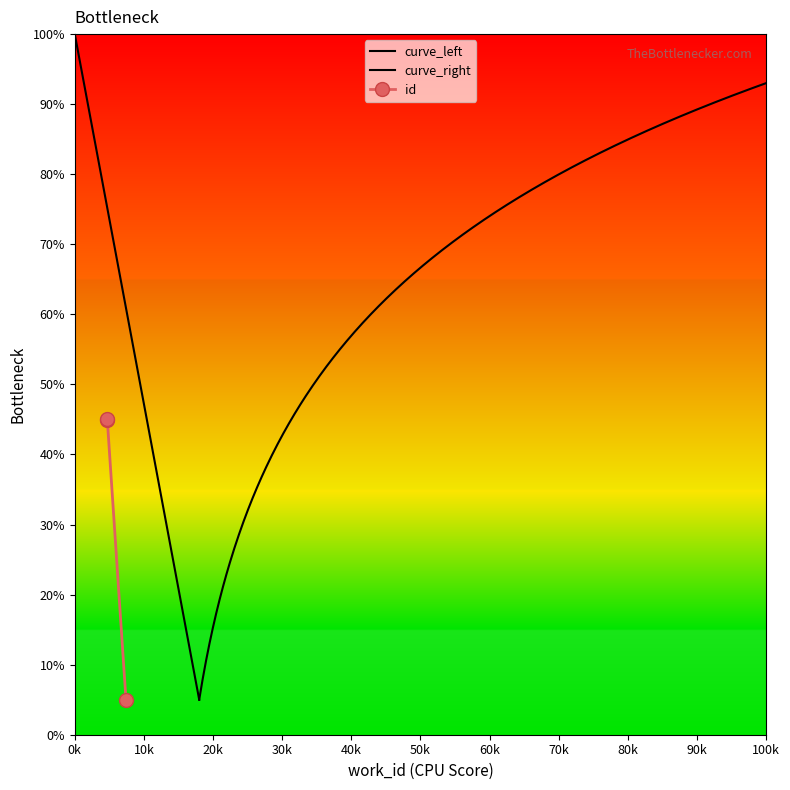

Which label corresponds to the smallest value in the chart?

7408